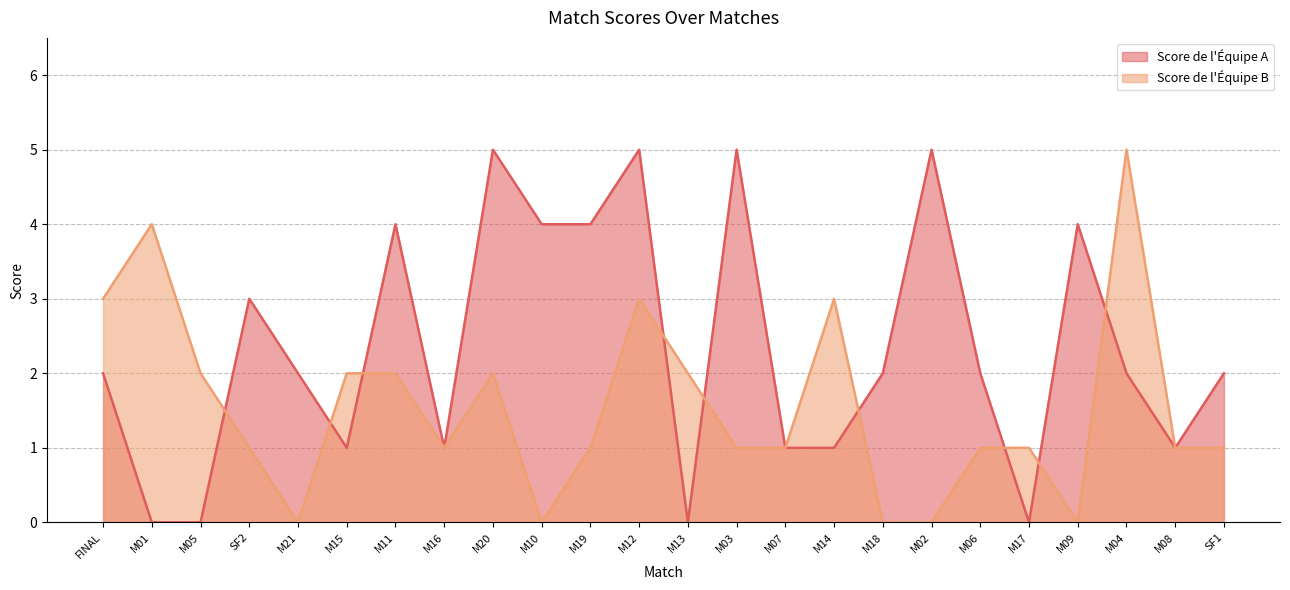

Count the Score de l'Équipe A values in the range 1 to 4.

16